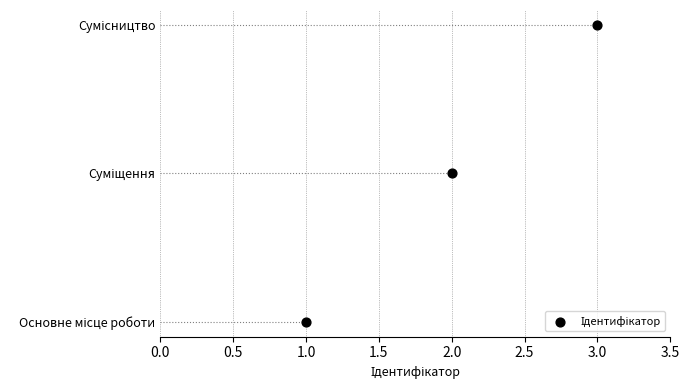

What is the change in value from 1.0 to 2.0?

+1